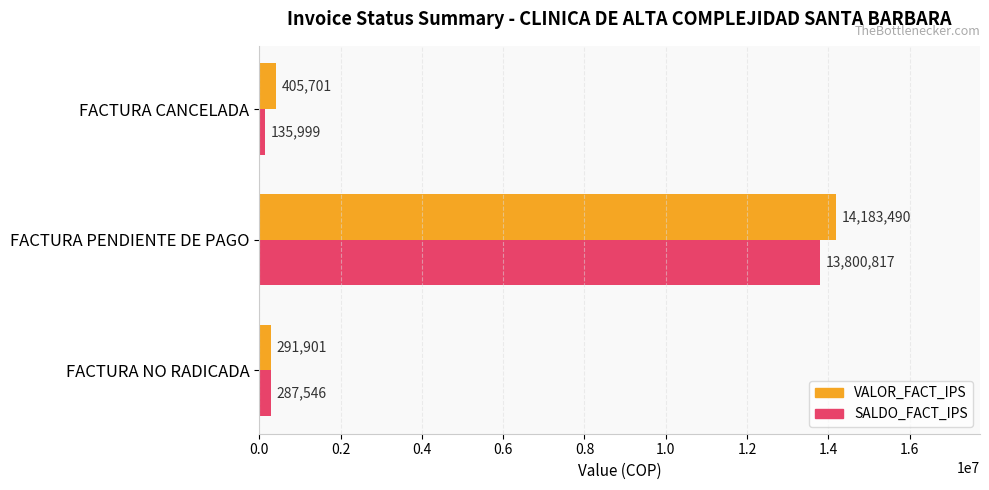

What is the difference between the maximum and minimum values in the VALOR_FACT_IPS series?

13891589